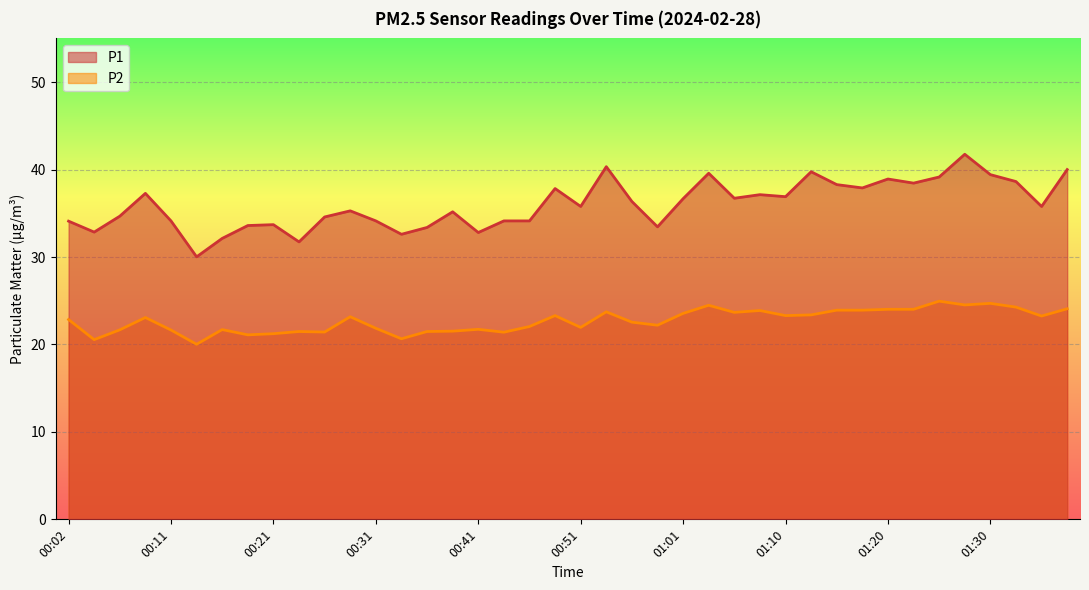

At how many categories does at least one series exceed 39?

7